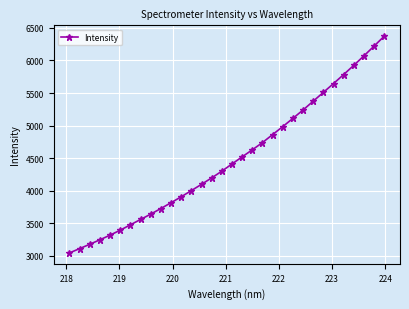

How many lines are shown in the chart?

1